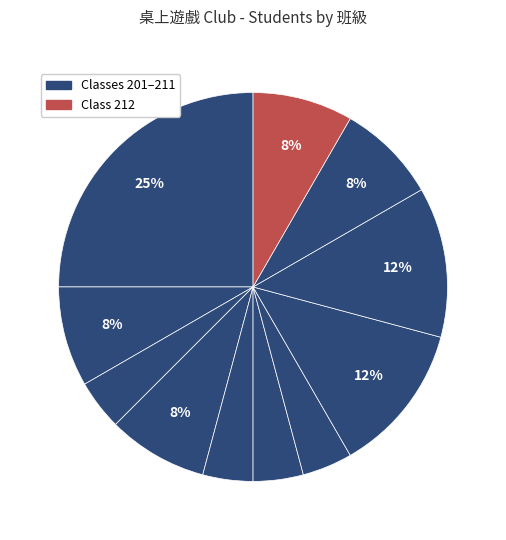

How many segments does this pie chart have?

11